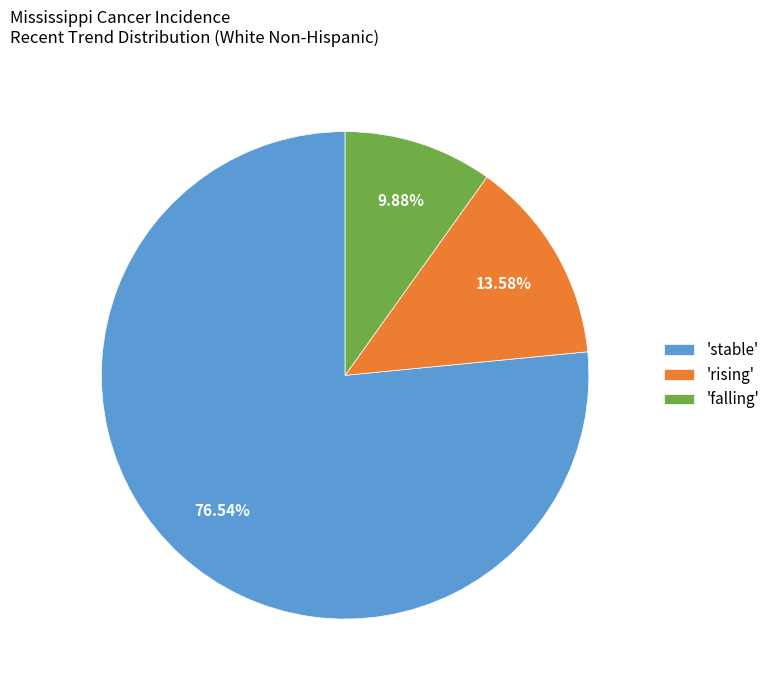

What is the smallest slice in the pie chart?

'falling'